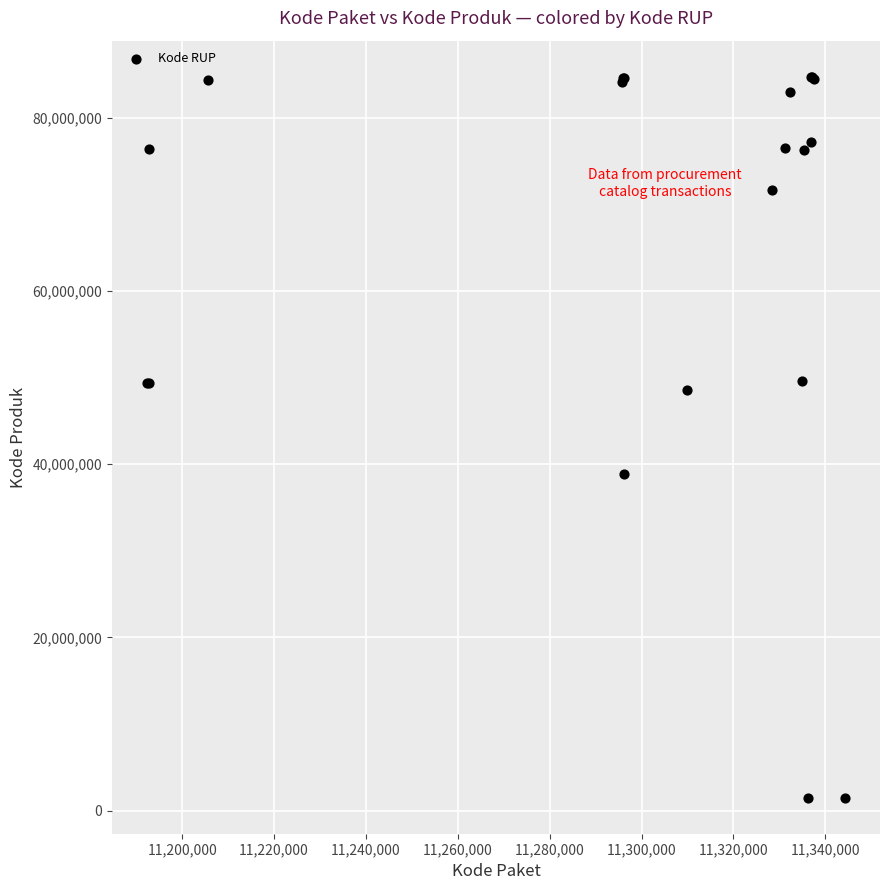

What Y value in the scatter plot is closest to 43108744?

38839757